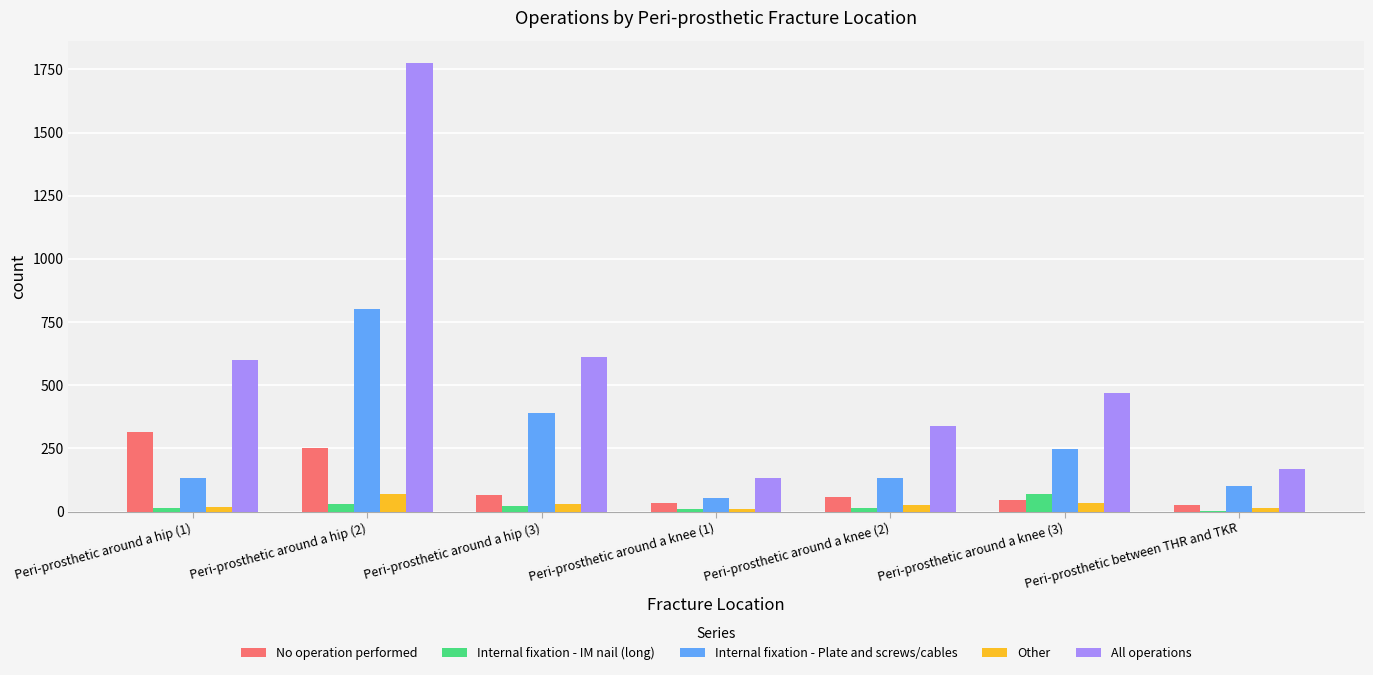

Which series has the widest spread of values?

All operations